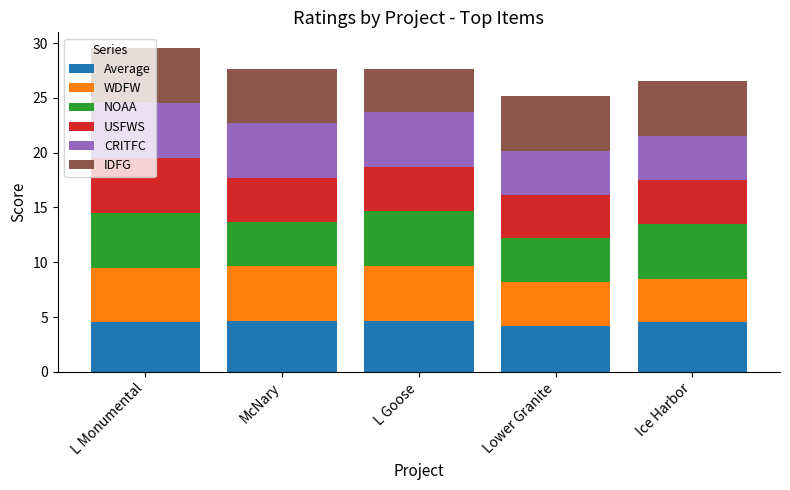

Where is Average nearest to the value 4?

Lower Granite